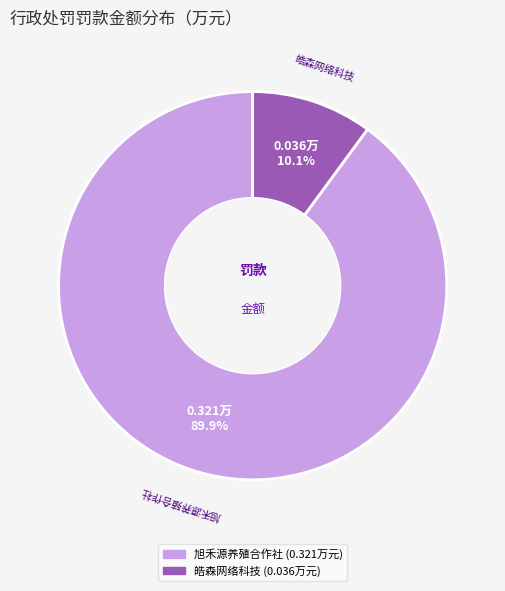

To the nearest percent, what is the difference between the largest and smallest slice percentages?

80%